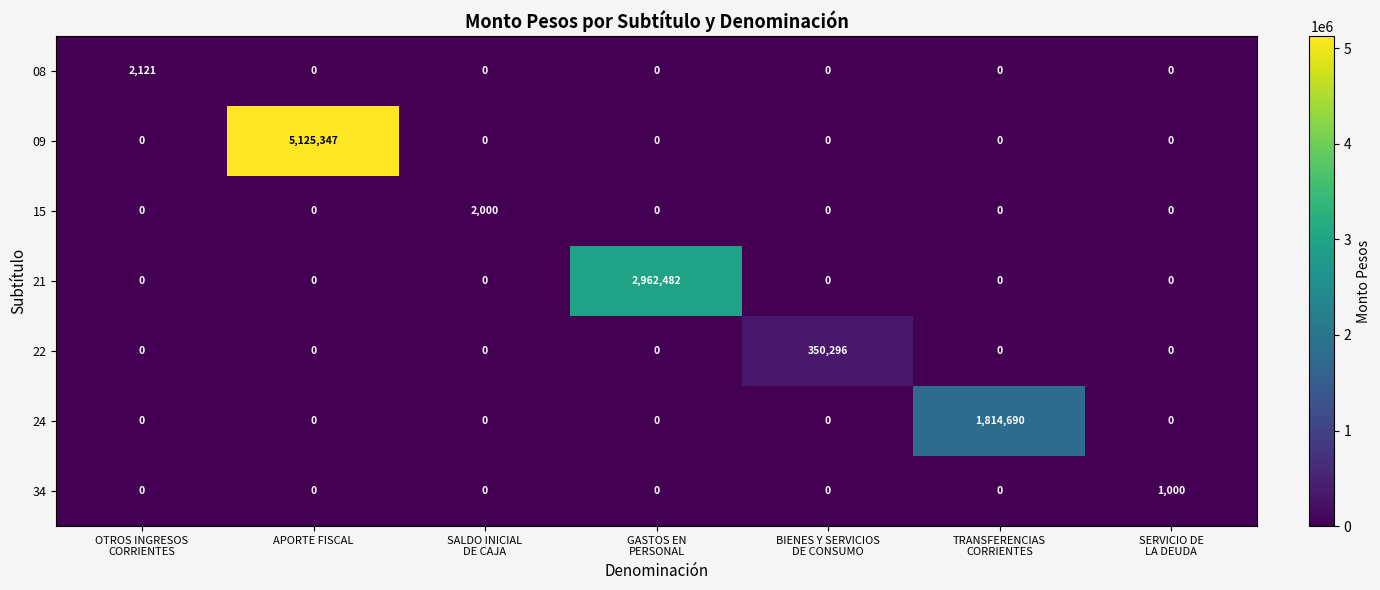

What is the sum of all 15 values?

2000